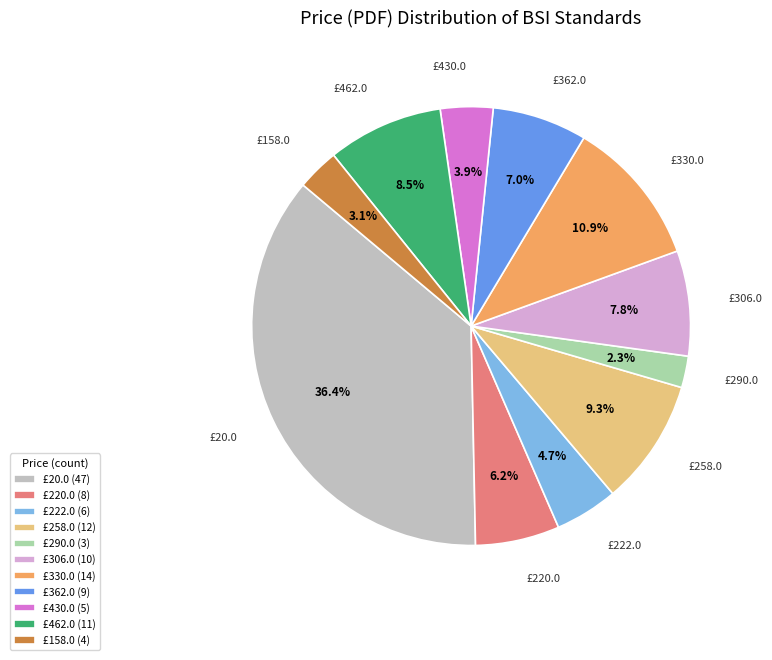

What is the largest slice in the pie chart?

£20.0 (47)